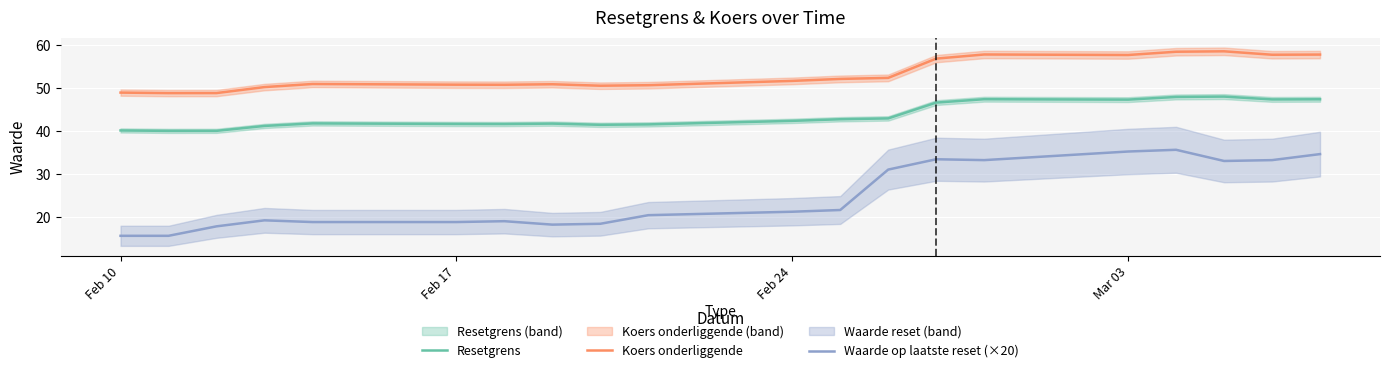

The Waarde op laatste reset (×20) series shows 21.2 at Feb 24. True or false?

True